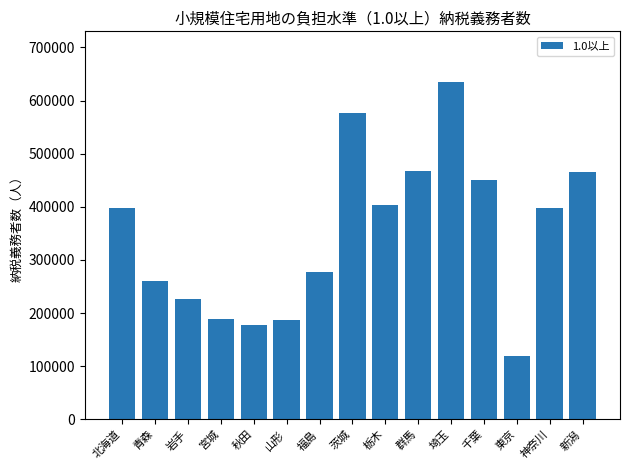

What is the change in value from 群馬 to 新潟?

-456